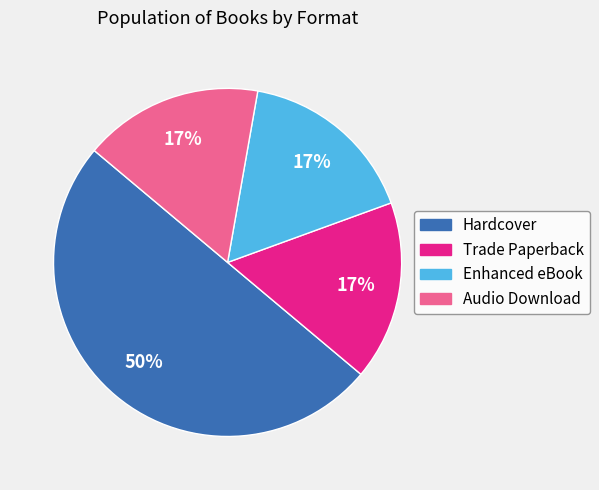

To the nearest percent, what is the difference between the Audio Download and Hardcover slice percentages?

33%